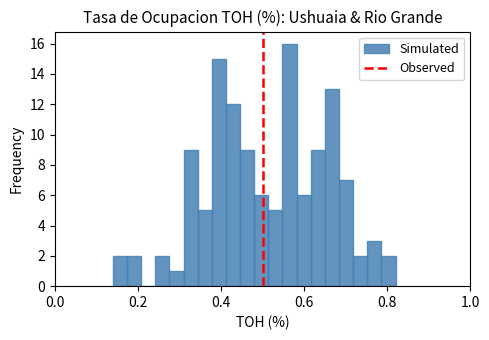

Read against the x-axis, roughly where is the centre of the tallest bar?

0.56